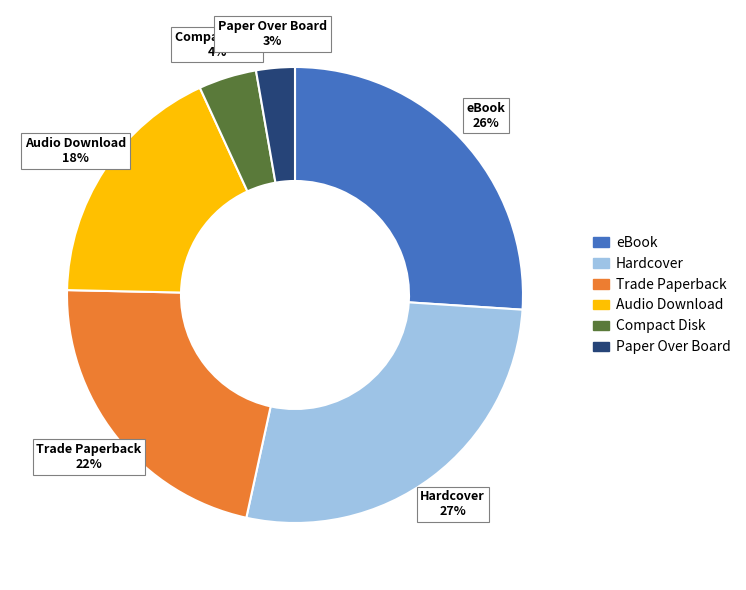

Rank the categories by value from lowest to highest.

Paper Over Board, Compact Disk, Audio Download, Trade Paperback, eBook, Hardcover